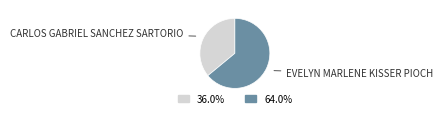

How many slices are in this pie chart?

2